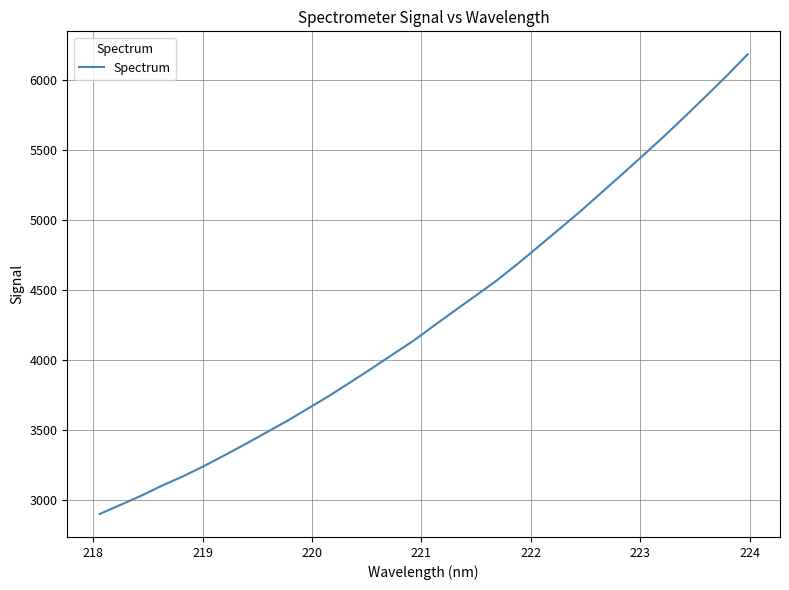

What is the smallest value displayed?

2897.4